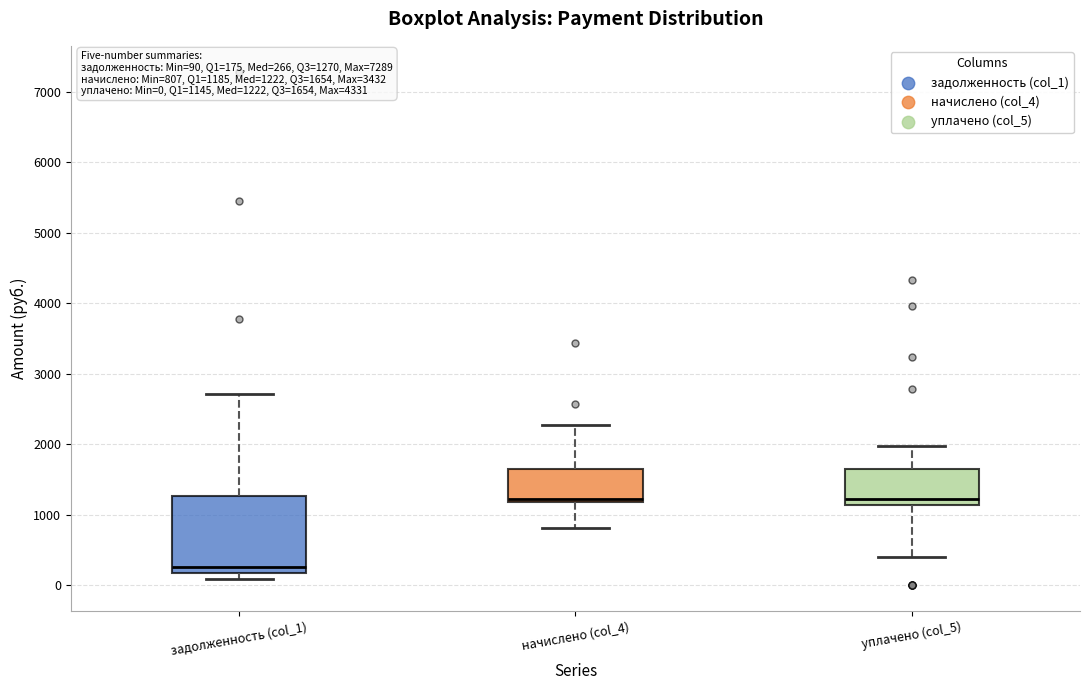

Which box's median line is the lowest?

задолженность (col_1)